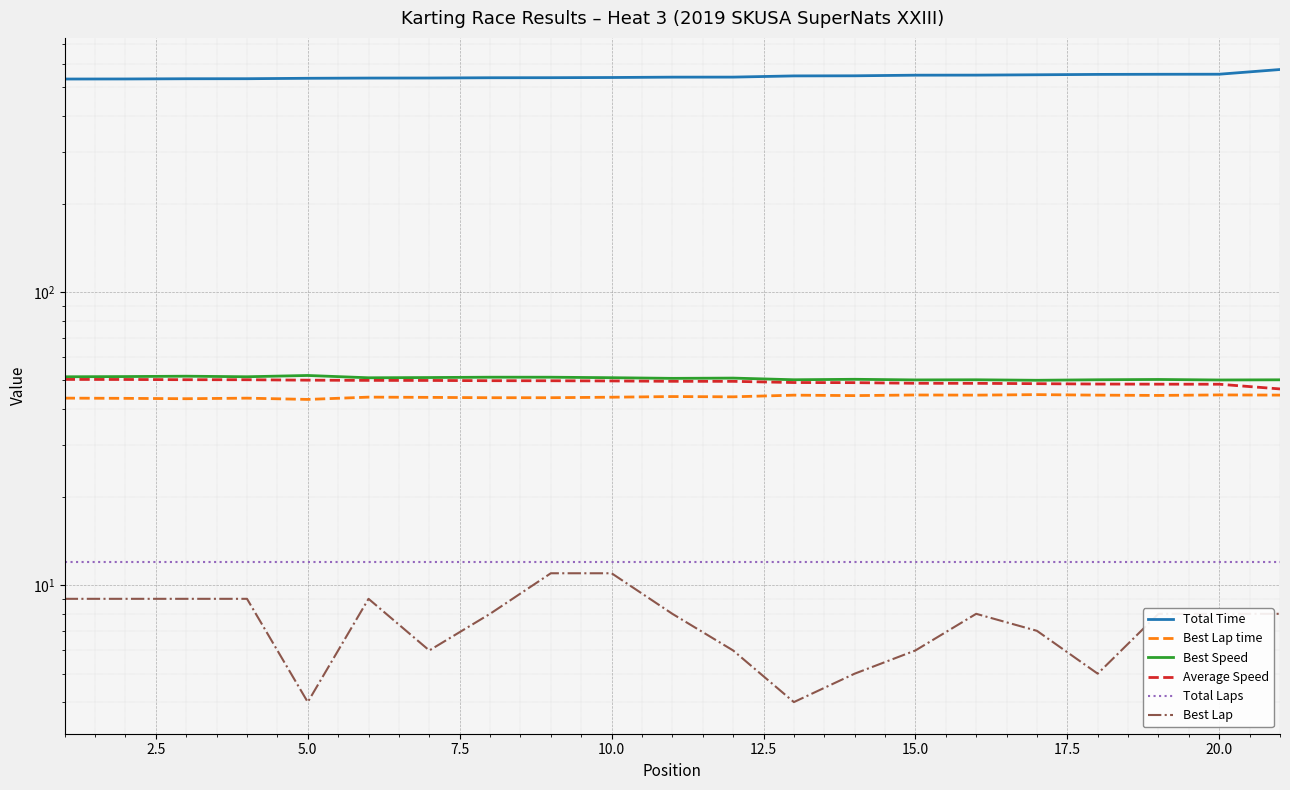

What is the average value of the Total Laps series?

12.0